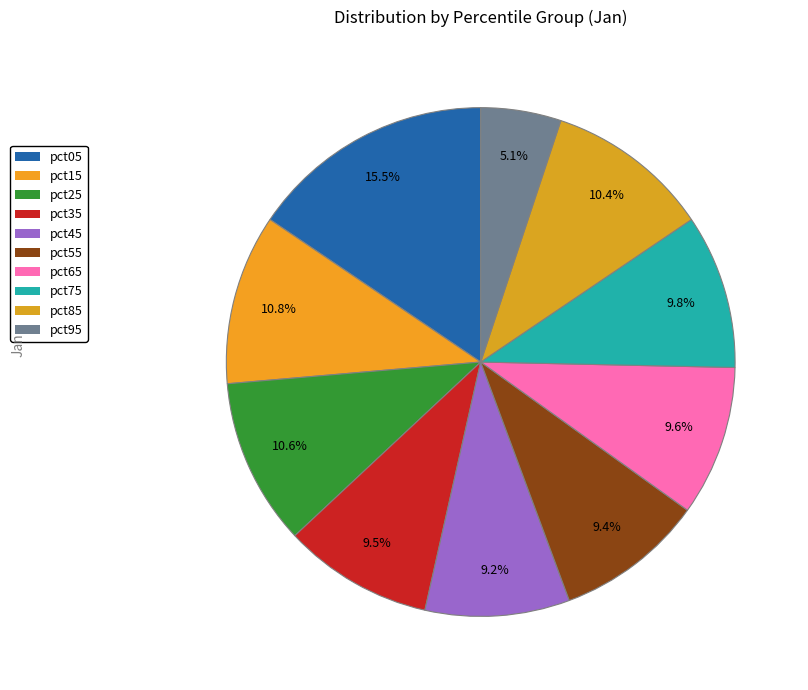

How many segments does this pie chart have?

10